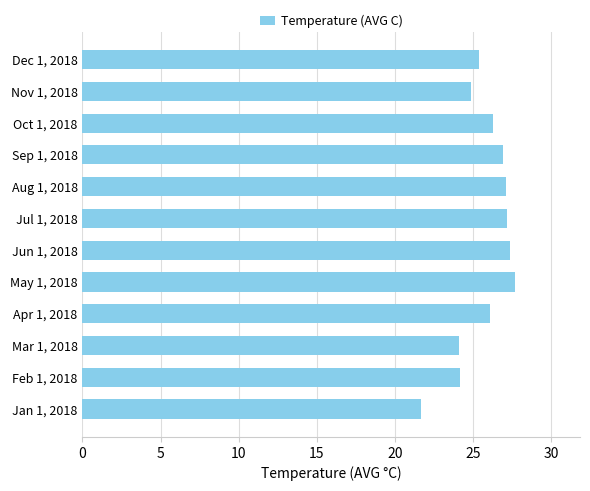

Is it true that the value at Nov 1, 2018 is 24.9?

True